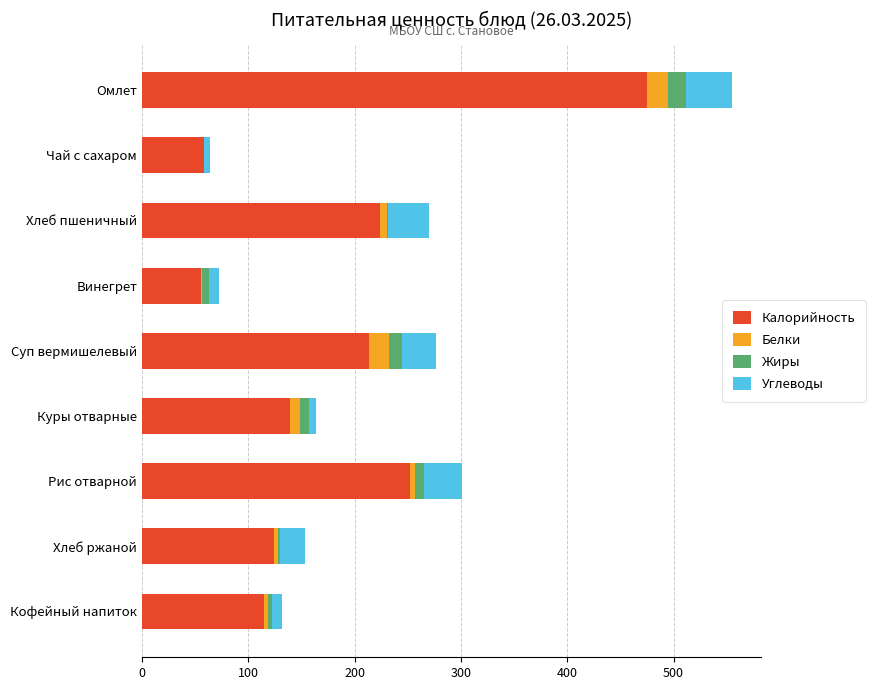

What are all the series names shown in the legend?

Калорийность, Белки, Жиры, Углеводы